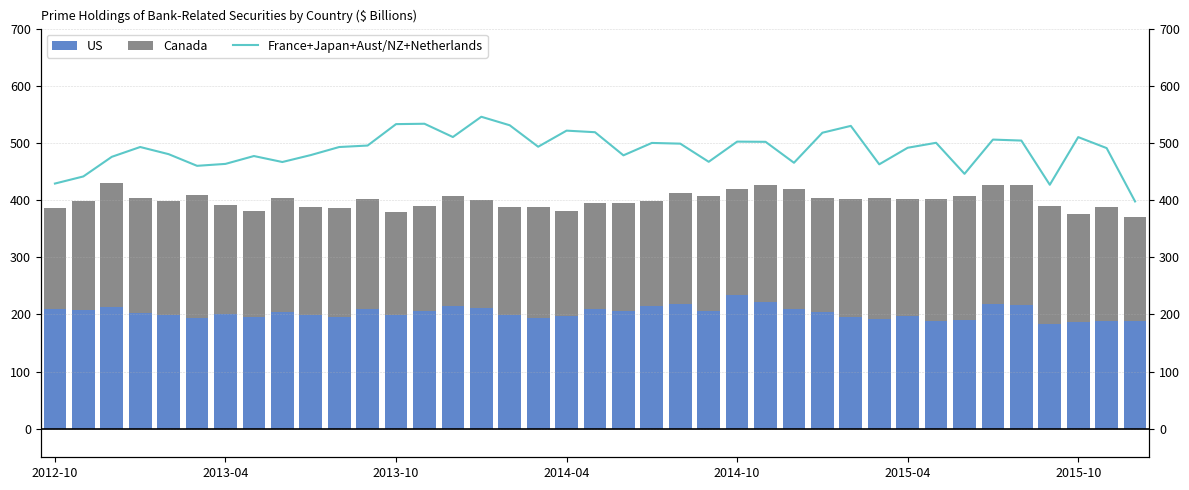

What are all the series names shown in the legend?

US, Canada, France+Japan+Aust/NZ+Netherlands